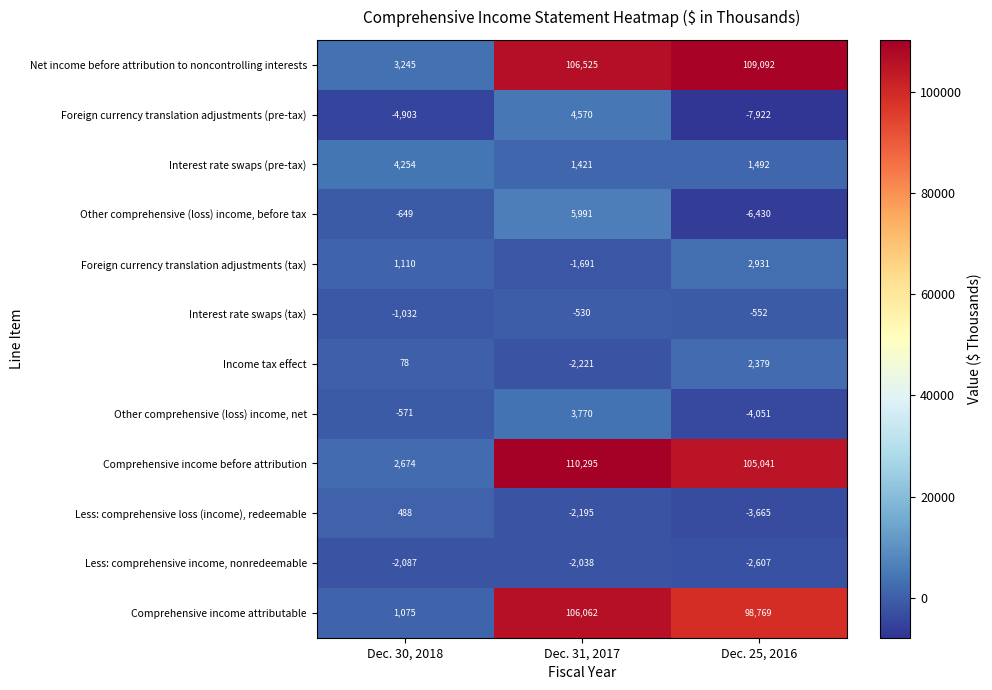

What is the difference between the maximum and minimum values in the Interest rate swaps (pre-tax) series?

2833